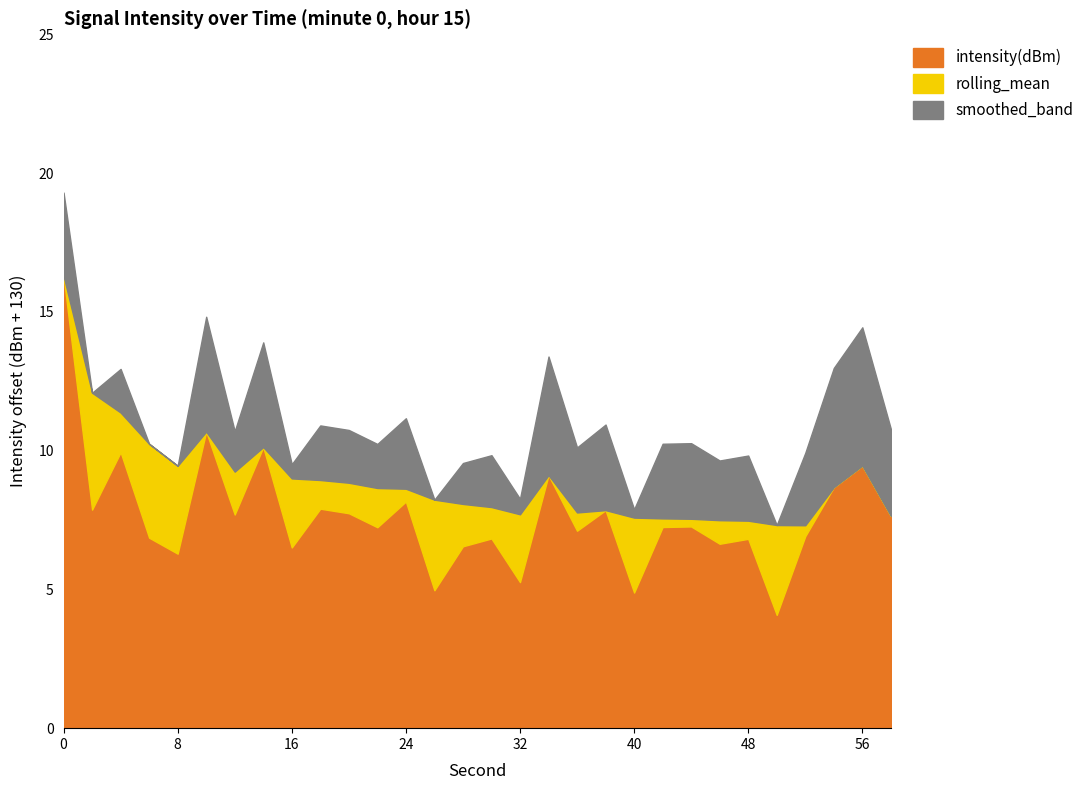

What is the approximate value of rolling_mean at 2?

-117.9